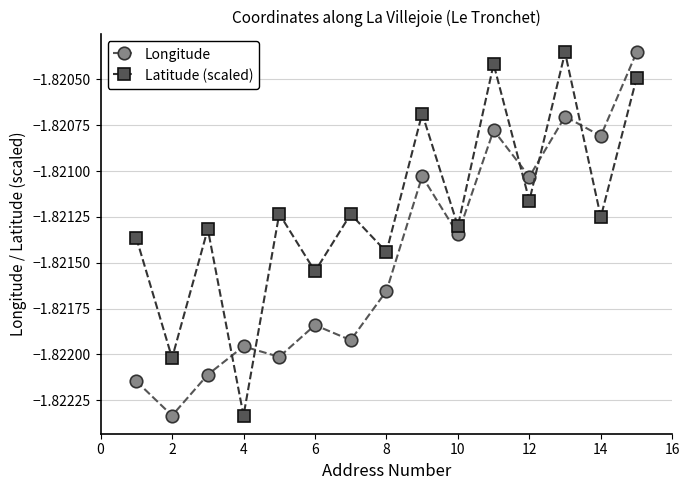

Which series ends up on top after the final intersection of Latitude (scaled) and Longitude?

Longitude